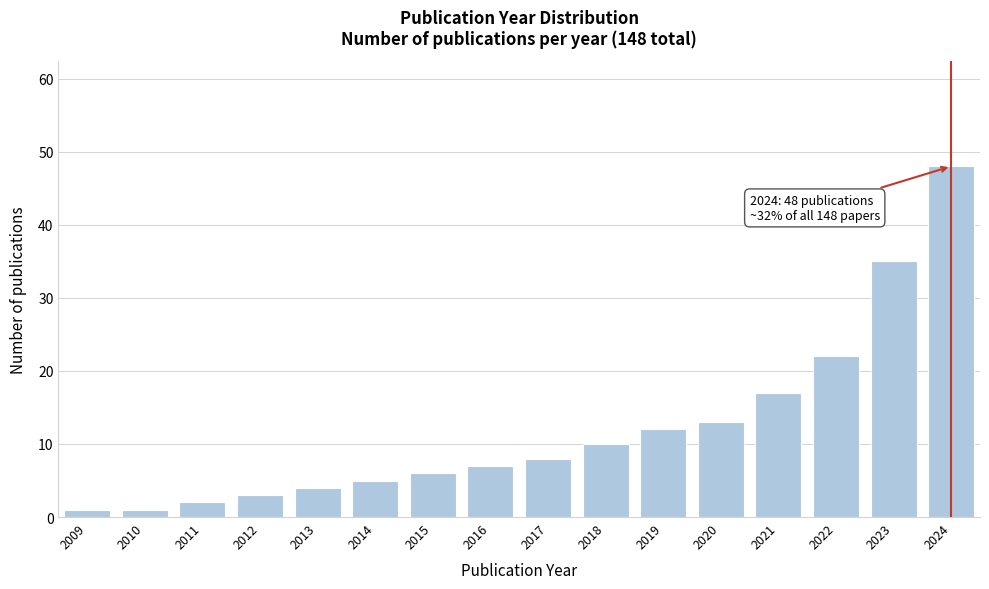

Reading right to left, transcribe all the data shown in this chart.

48	35	22	17	13	12	10	8	7	6	5	4	3	2	1	1